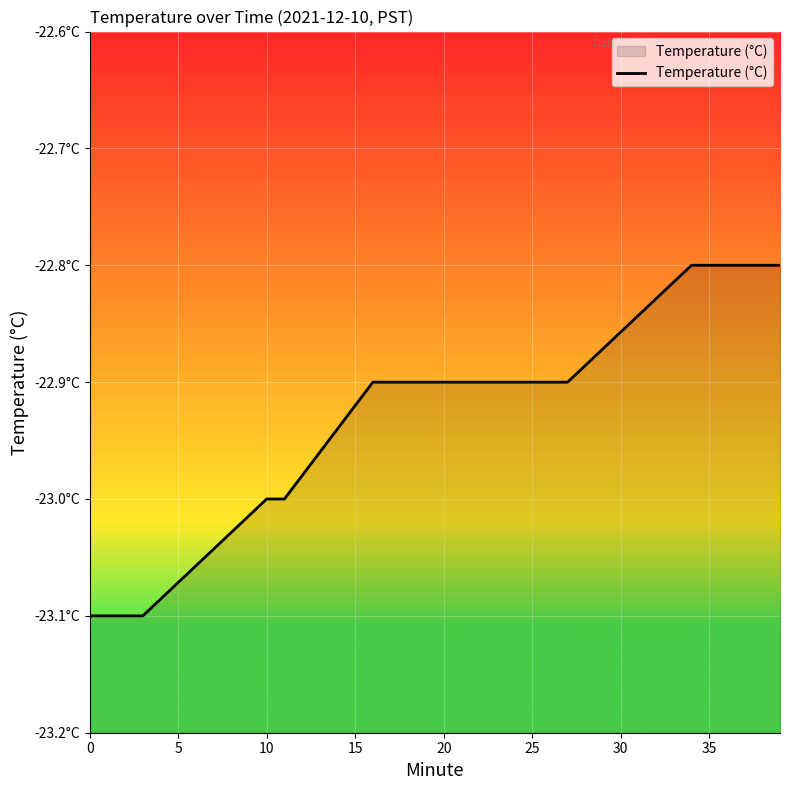

What is the value of the 3rd point from the left?

-23.1